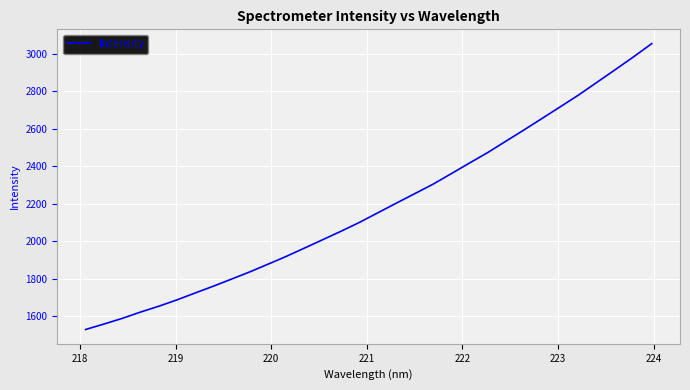

What is the minimum value shown in the chart?

1528.5